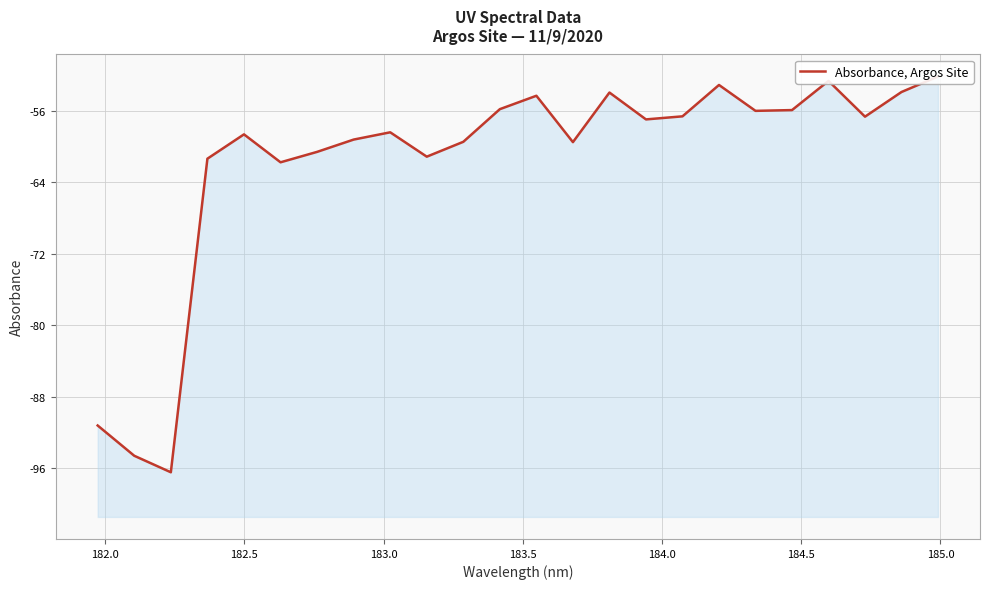

How many series are shown in this chart?

1